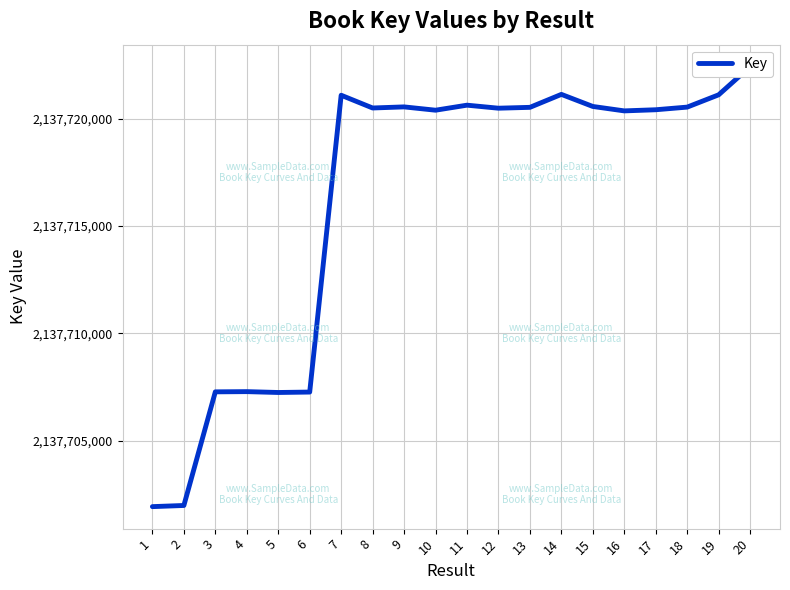

Which category has the highest value across all series?

20